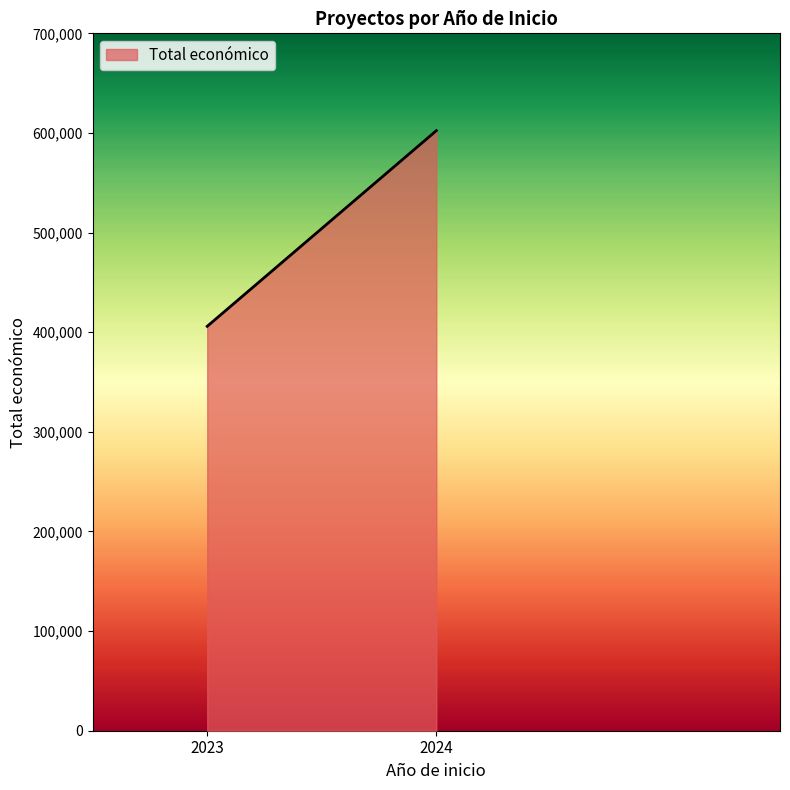

How many categories are shown in the chart?

2